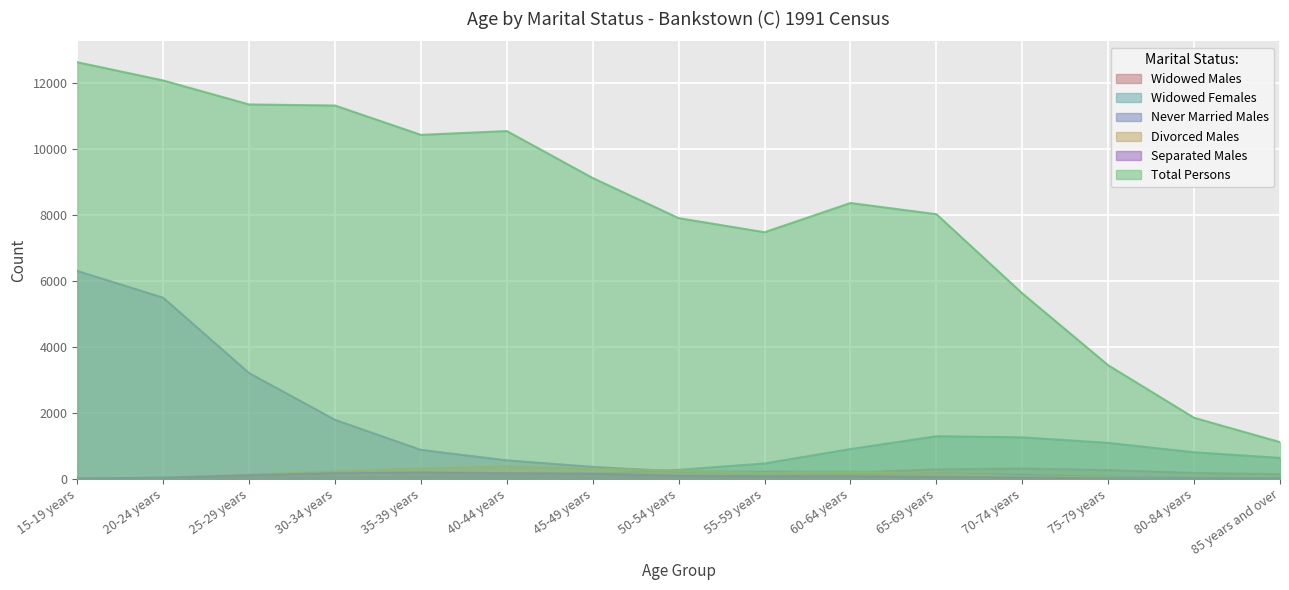

Which has a higher value, 25-29 years or 20-24 years?

20-24 years